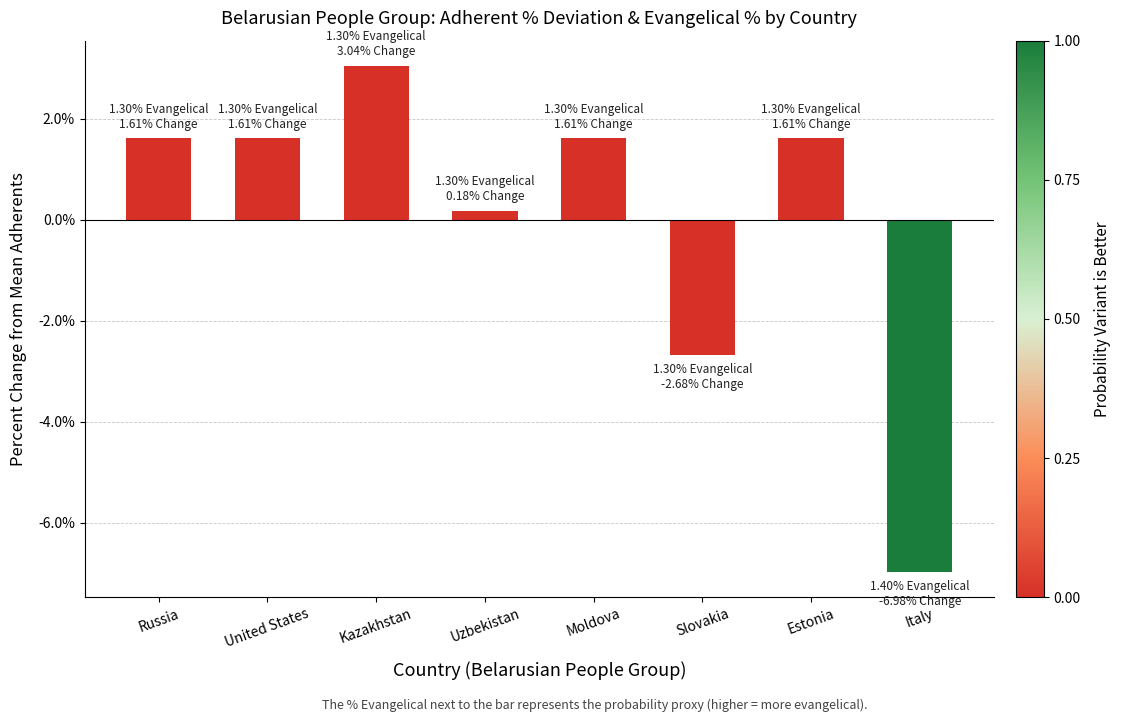

What is the difference between the values at Moldova and Italy?

8.6